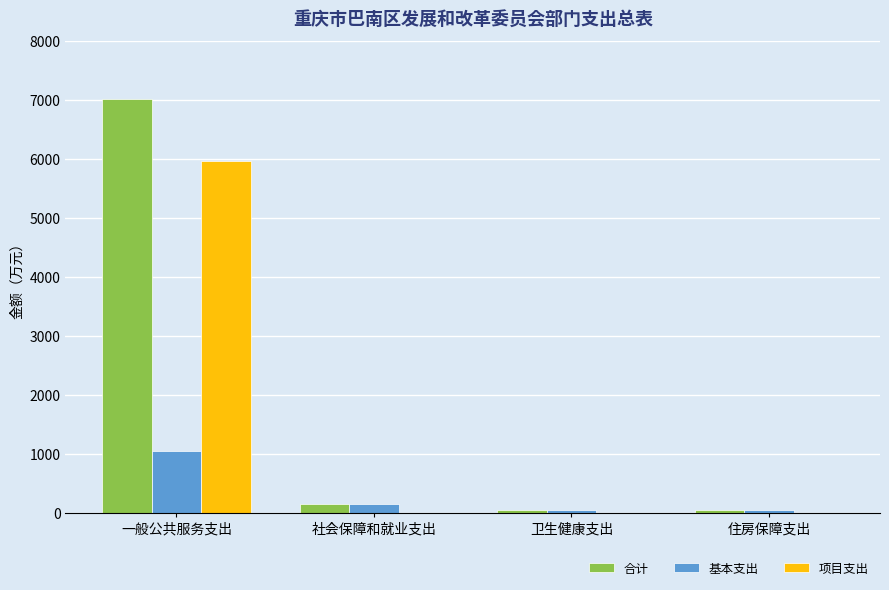

Is it true that 合计 equals 153.6 at 社会保障和就业支出?

True